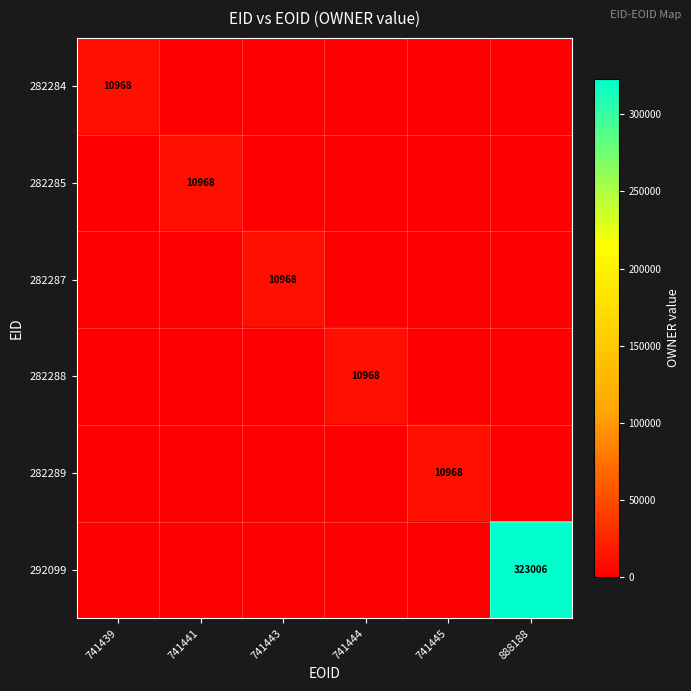

At which category is the sum across all series the highest?

888188